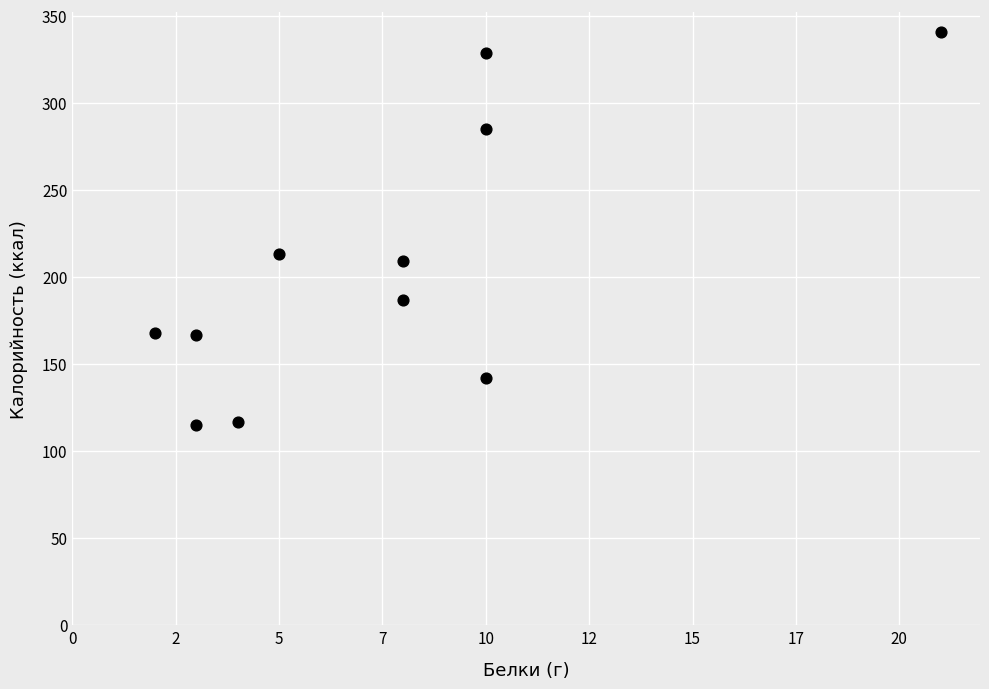

What is the average X value?

8